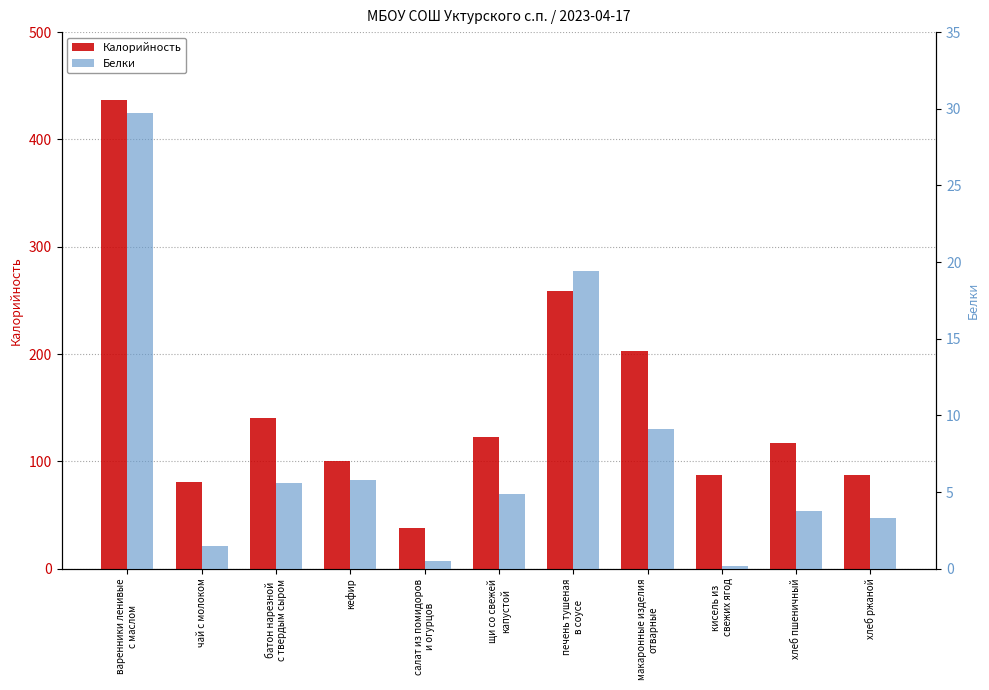

What position from the left is макаронные изделия
отварные?

8